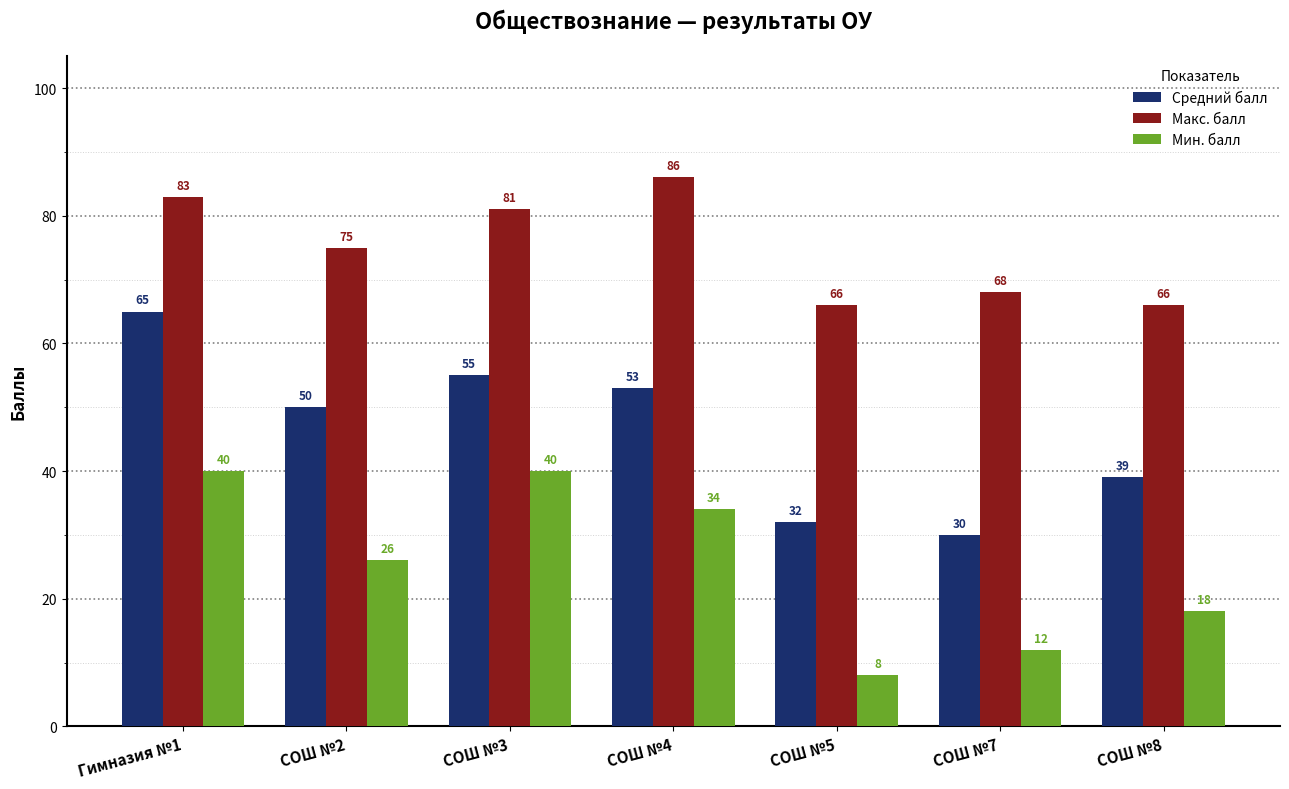

Which series has the largest total across all categories?

Макс. балл